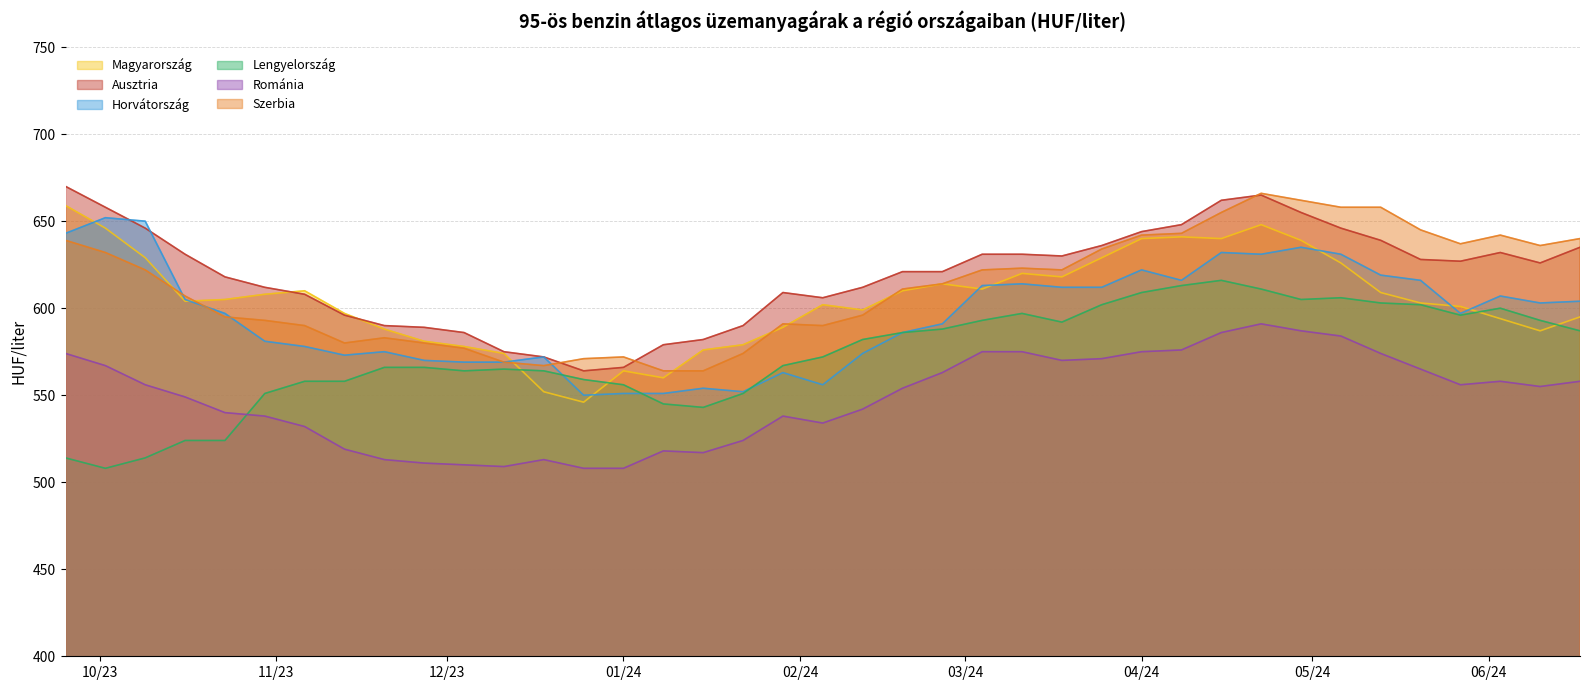

What is the difference between the Románia values at 2024-05-06 and 2024-05-27?

28